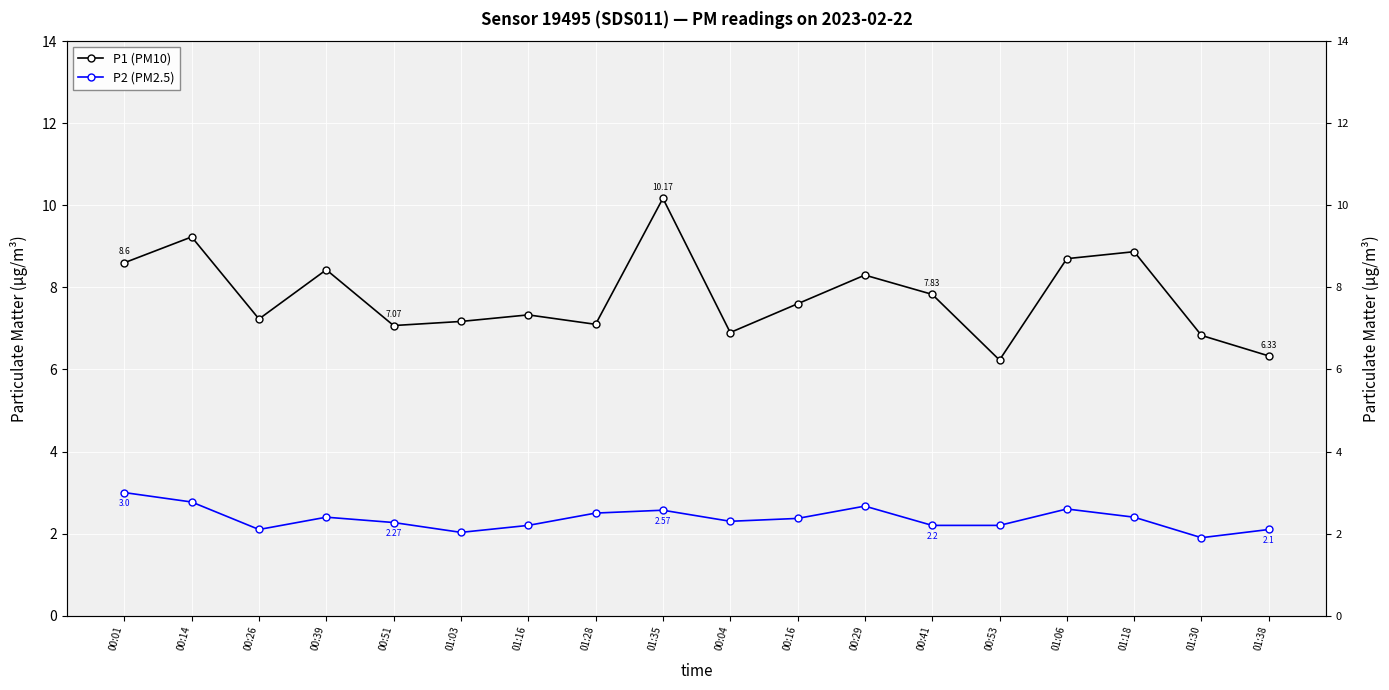

True or false: P2 (PM2.5) has a value of 3.6 at 00:41.

False